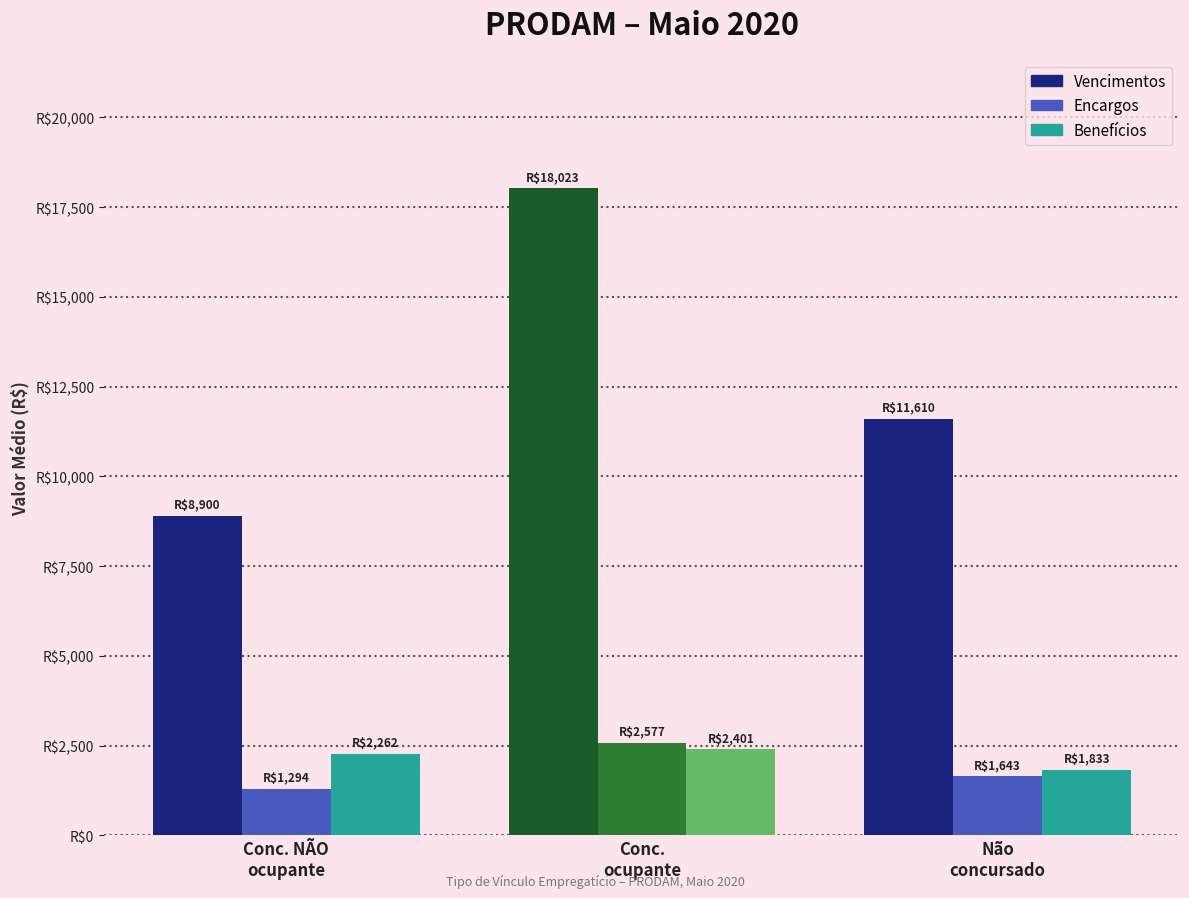

What is the difference between the maximum and minimum values in the Benefícios series?

567.8